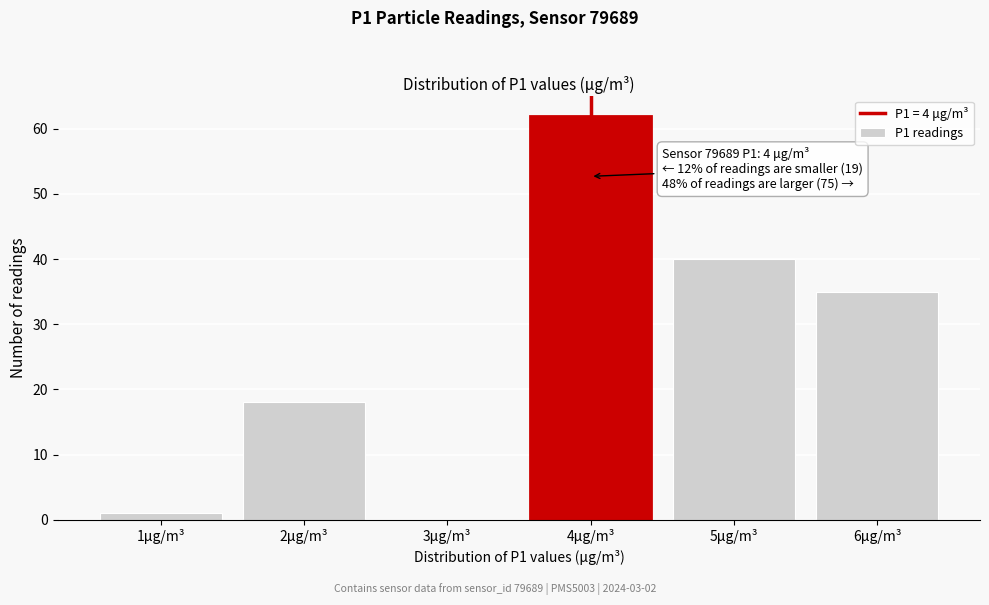

Which range on the x-axis has the tallest bar?

3.5 to 4.5